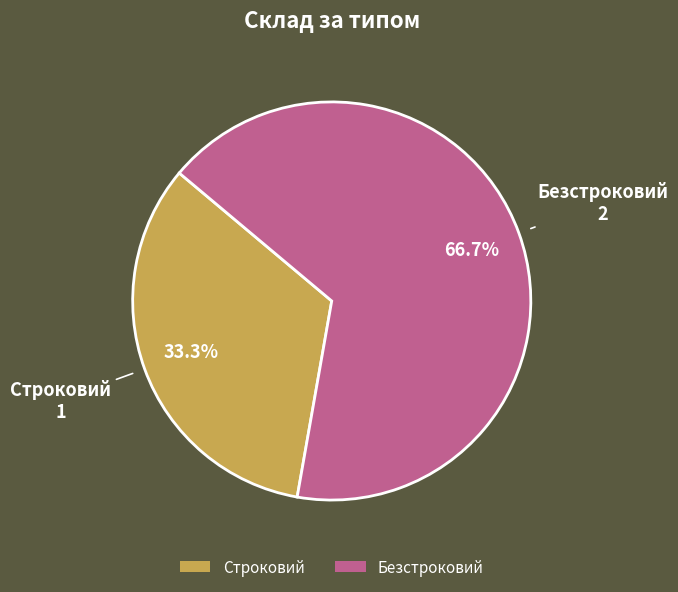

Does Строковий account for over 50% of the chart?

No